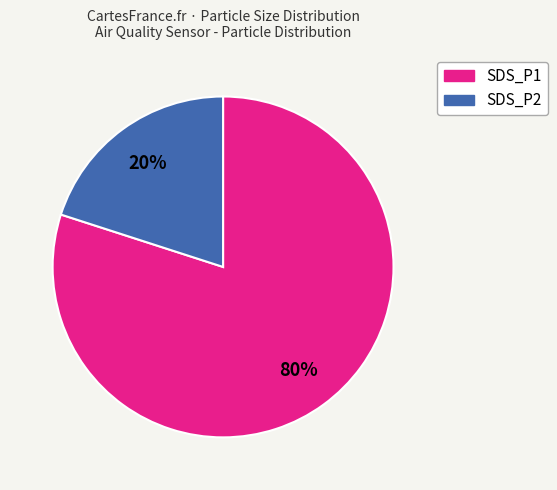

To the nearest percent, what portion does SDS_P2 represent?

20%